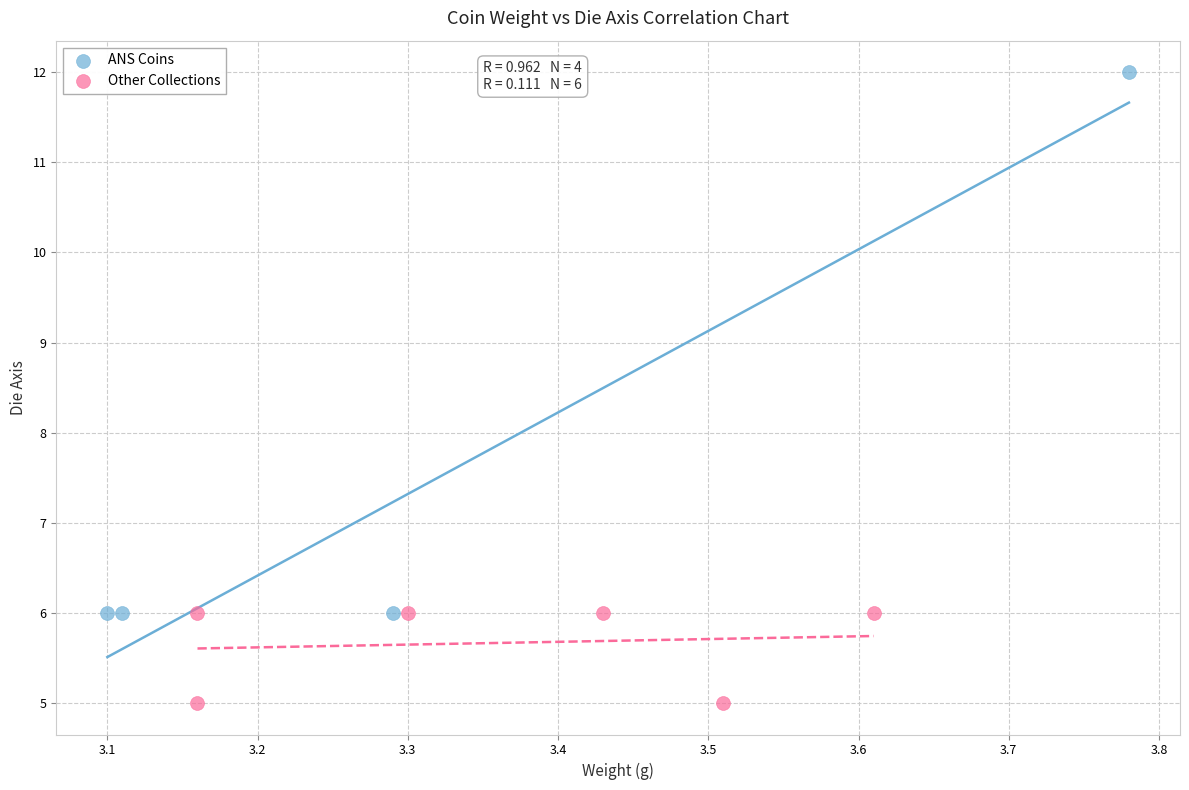

Which series reaches the minimum Y coordinate?

Other Collections